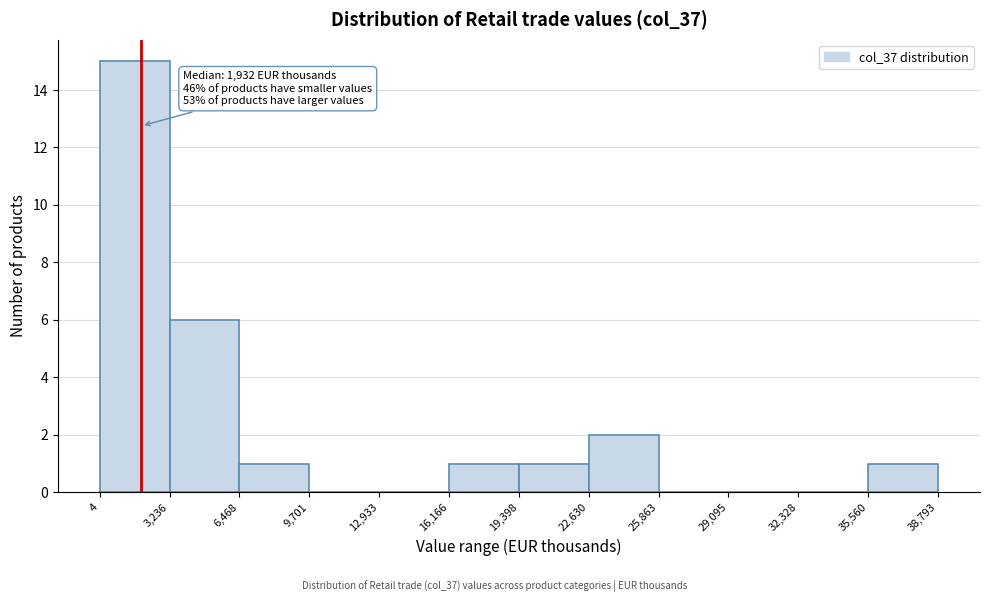

Which range on the x-axis has the tallest bar?

4 to 3,236